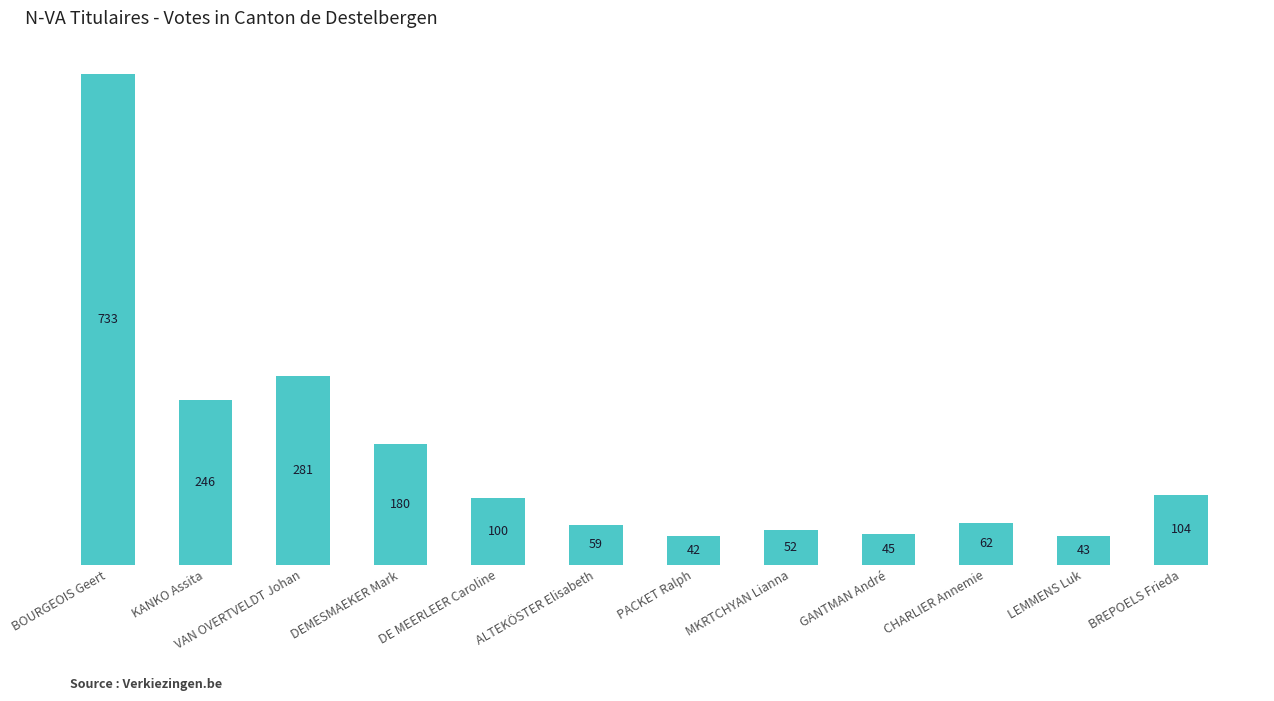

What is the sum of all values?

1947